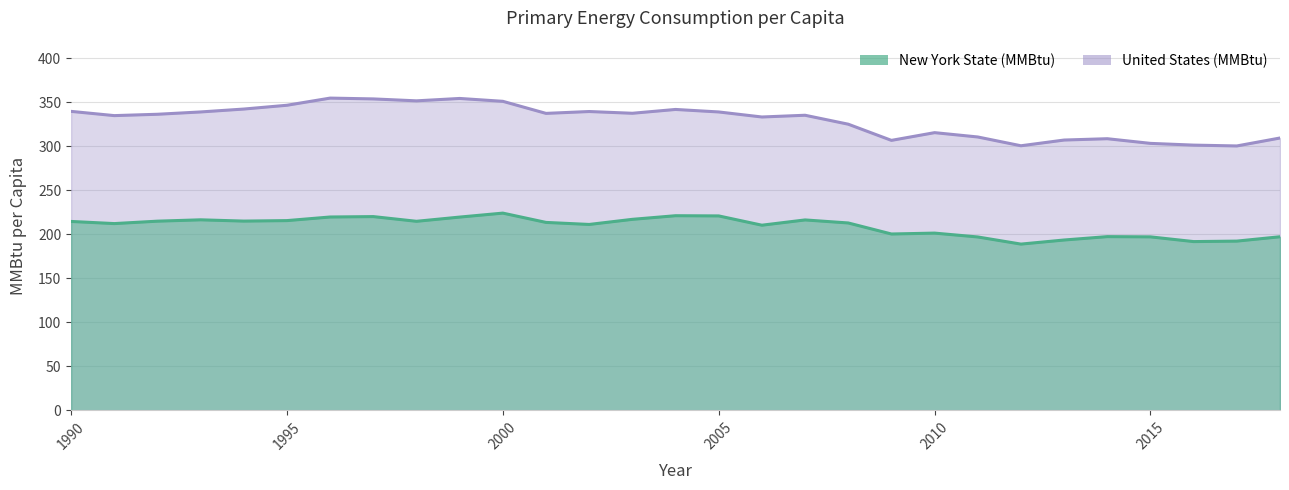

Which has a higher value, 1991 or 2010?

1991